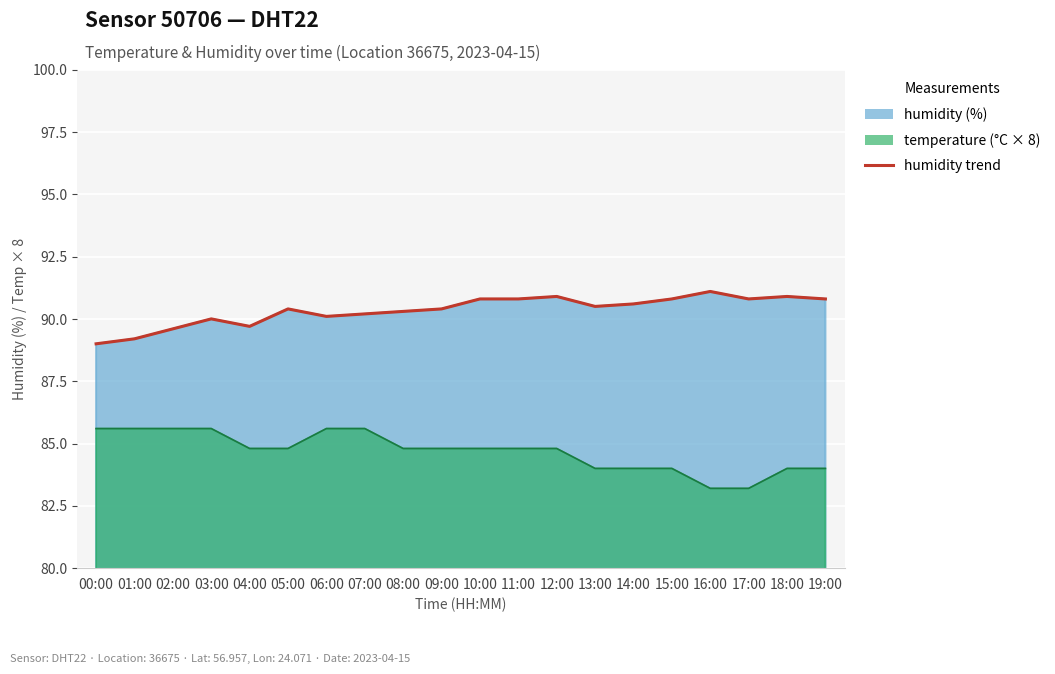

What is the difference between the values at 09:00 and 18:00?

0.5